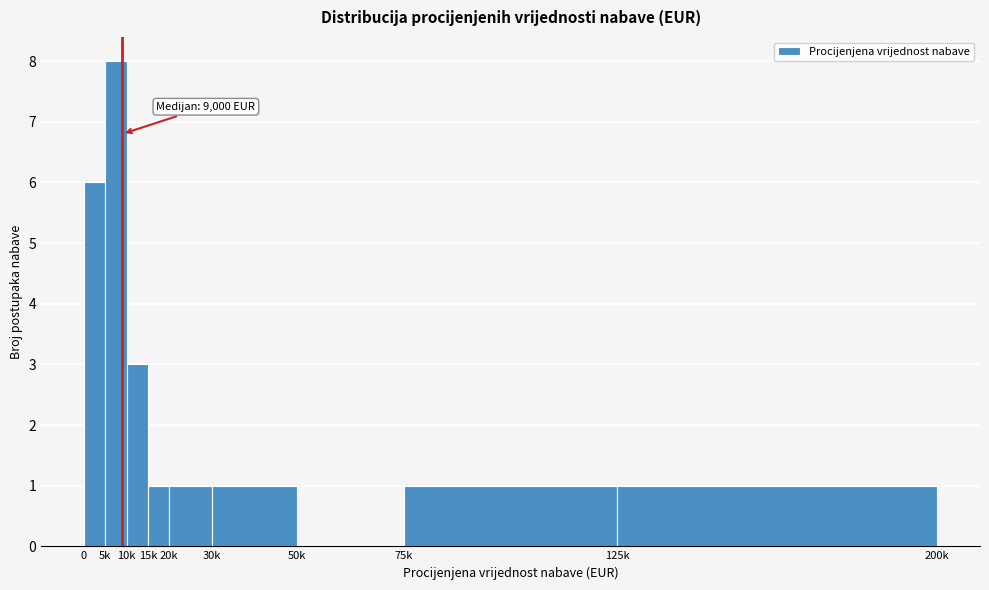

Reading left to right, extract all data points from this chart.

0=6	5k=8	10k=3	15k=1	20k=1	30k=1	50k=0	75k=1	125k=1